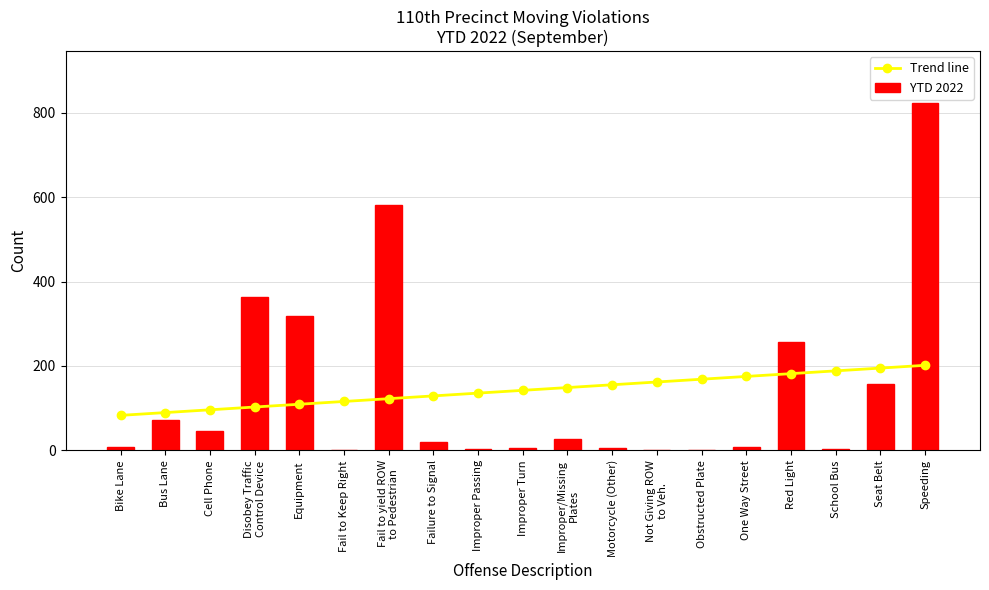

What is the difference between the highest and lowest values at Motorcycle (Other)?

150.5